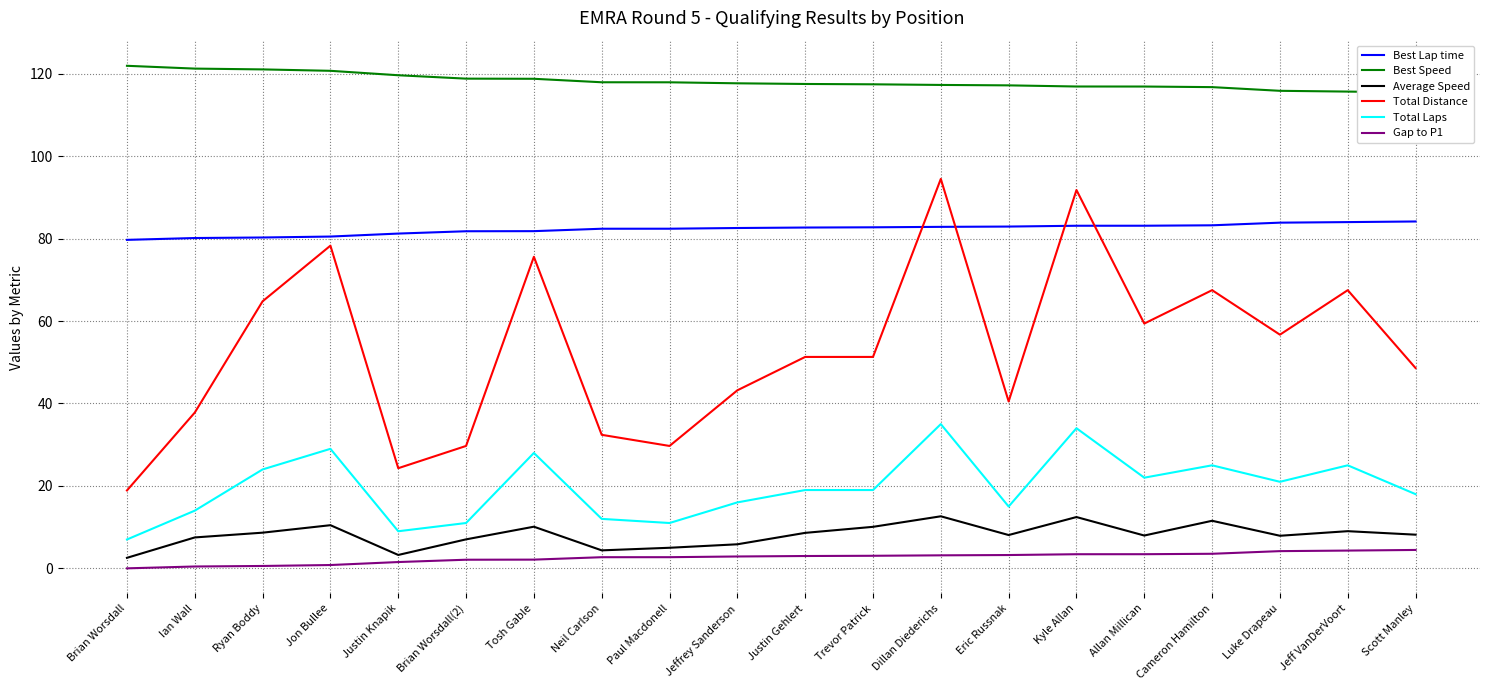

At how many categories does at least one series exceed 55?

20